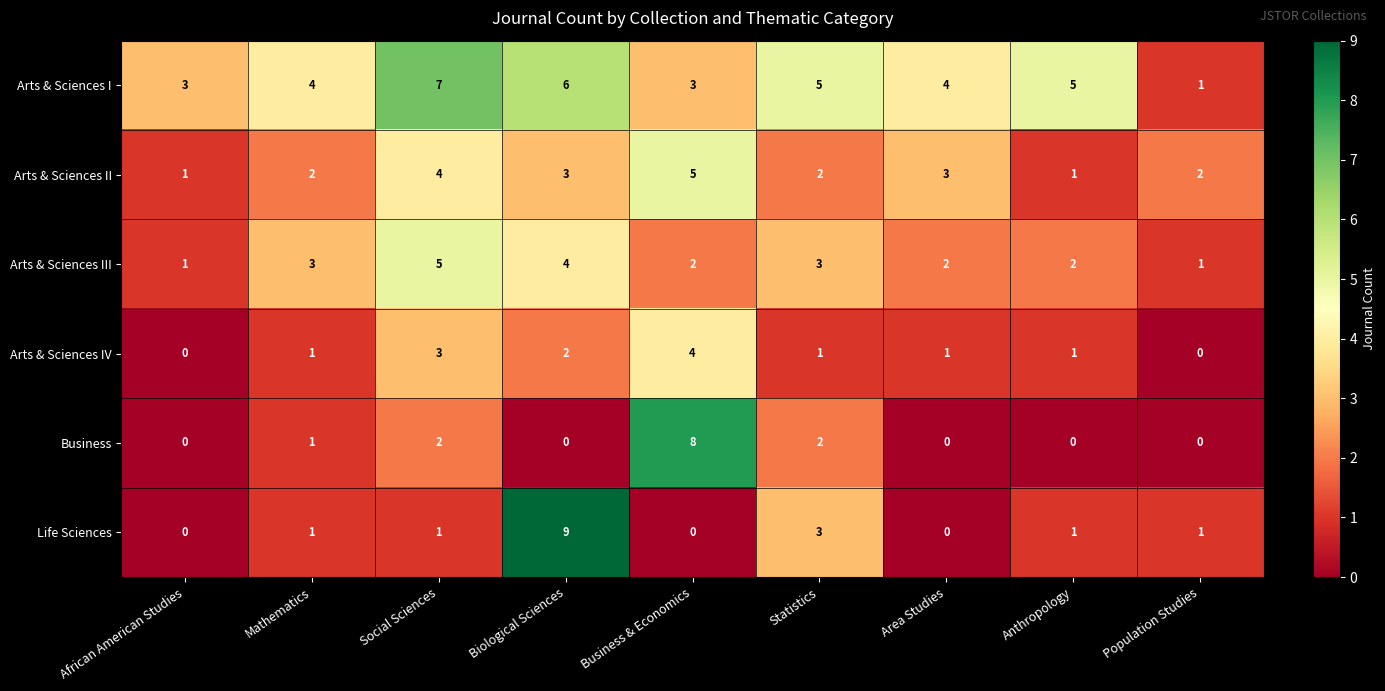

What is the total value across all series at Population Studies?

5